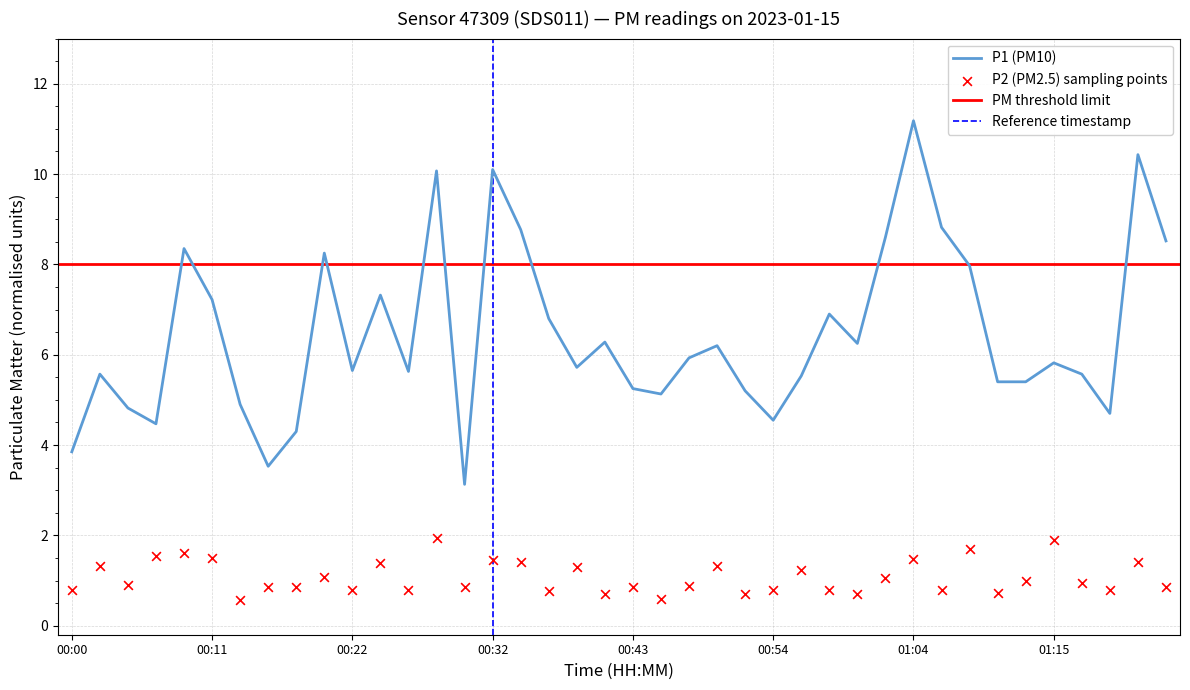

At which label does P1 (PM10) reach its peak?

01:04